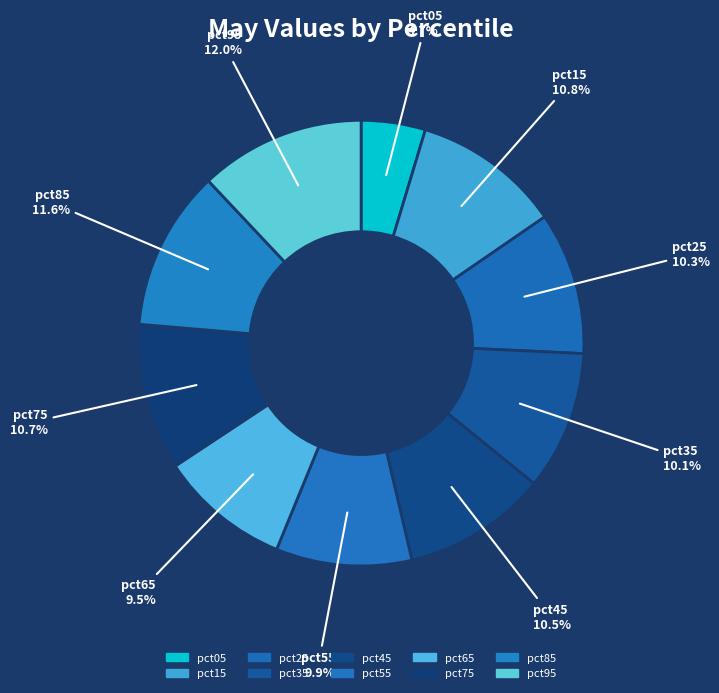

Does any single category account for the majority?

No